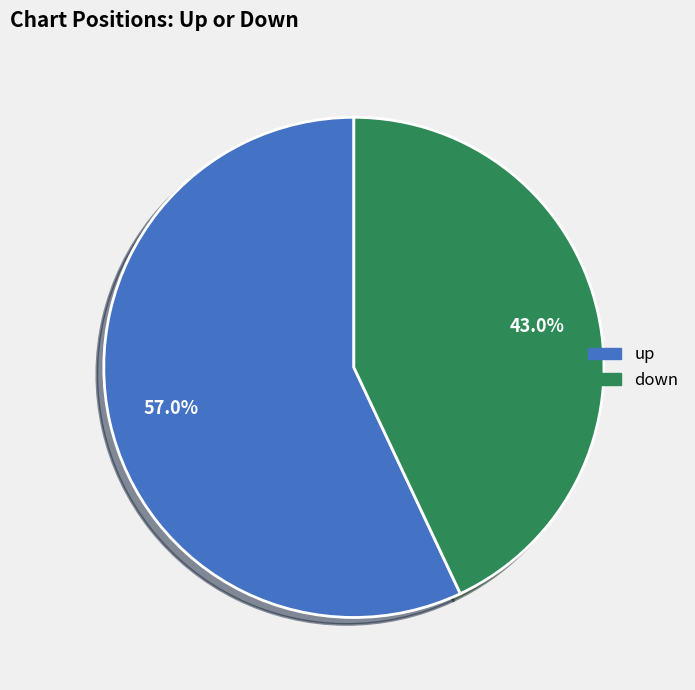

Approximately how many times larger is the value at up compared to down?

1.3